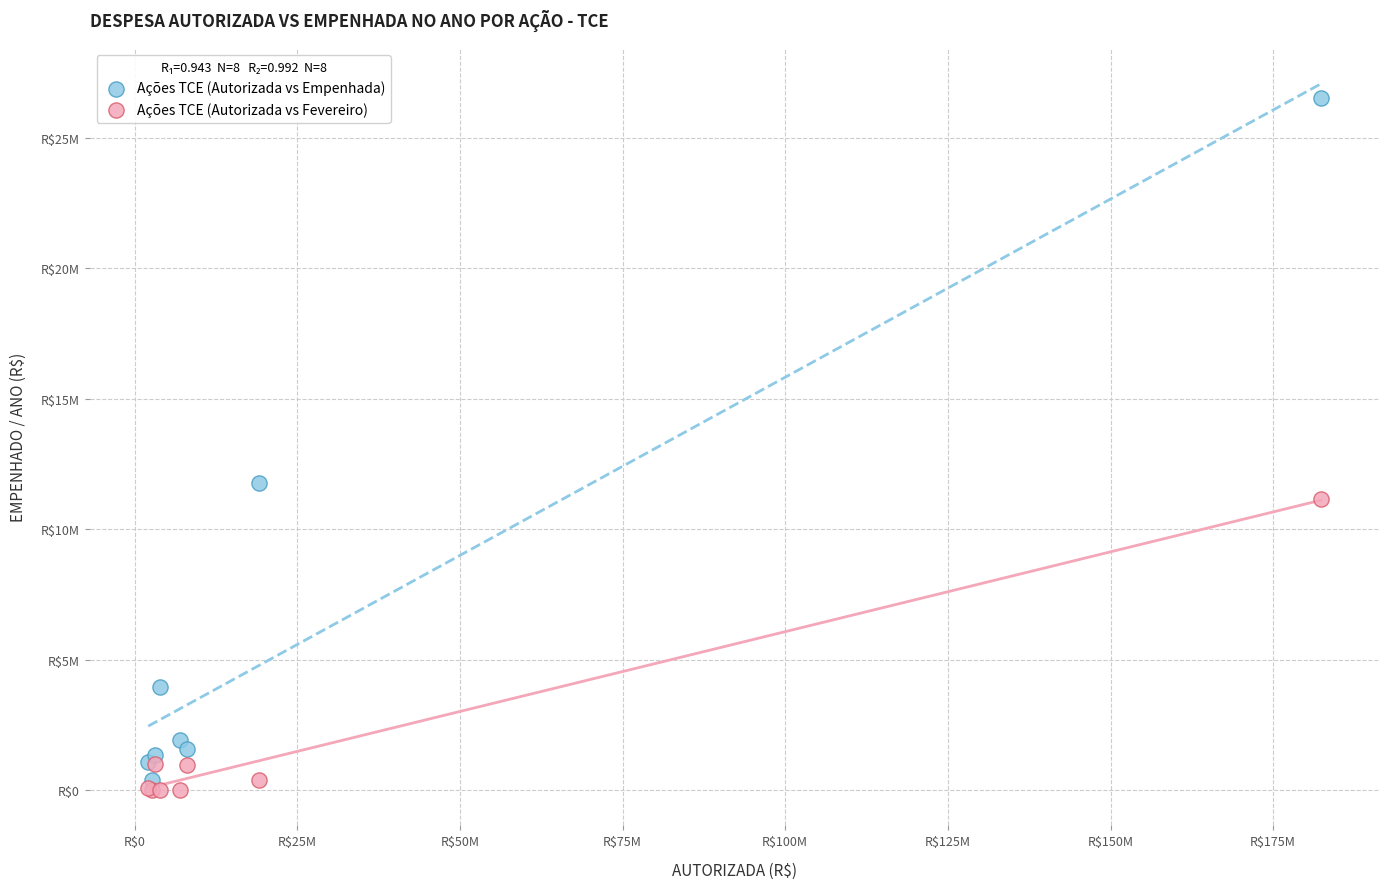

What are all the series names shown in the legend?

Ações TCE (Autorizada vs Empenhada), Ações TCE (Autorizada vs Fevereiro)